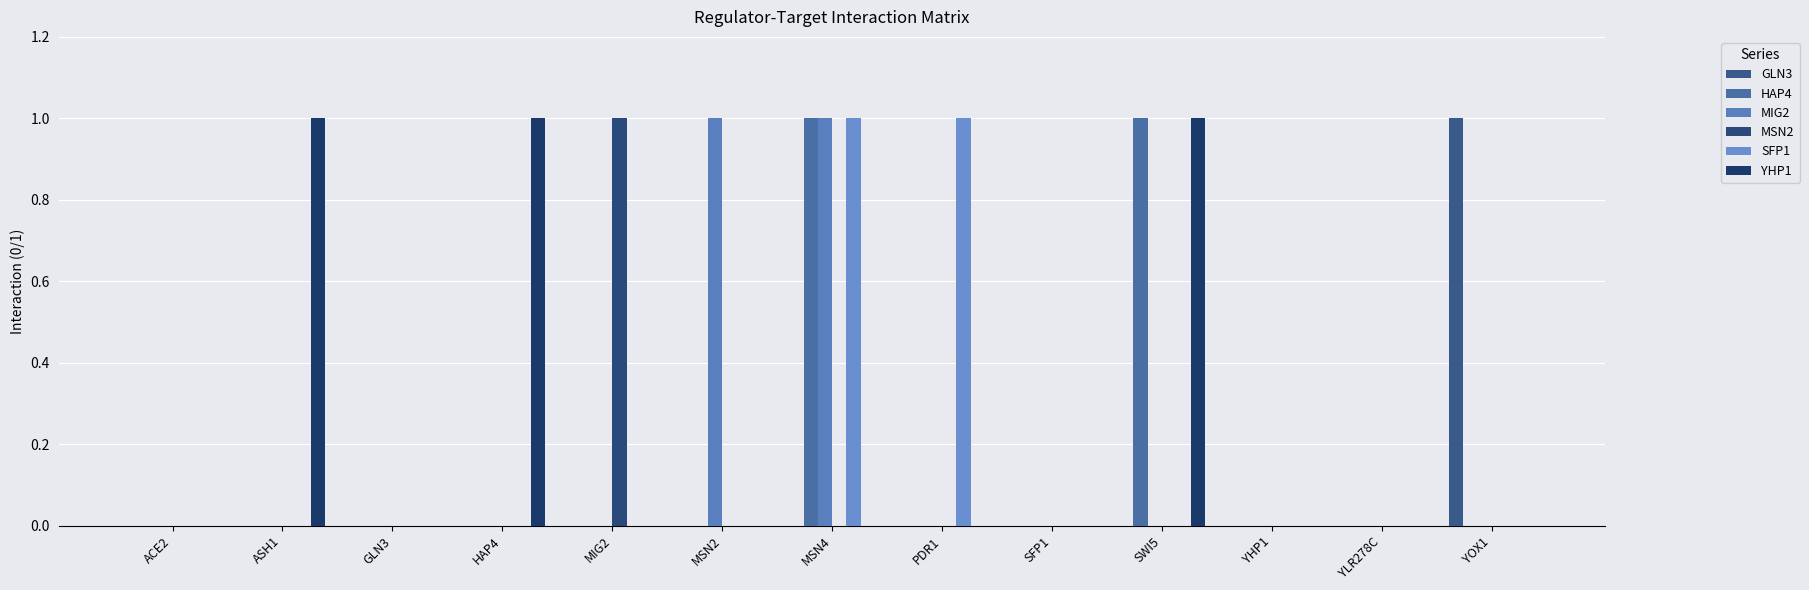

Which category has the lowest value in the HAP4 series?

ACE2